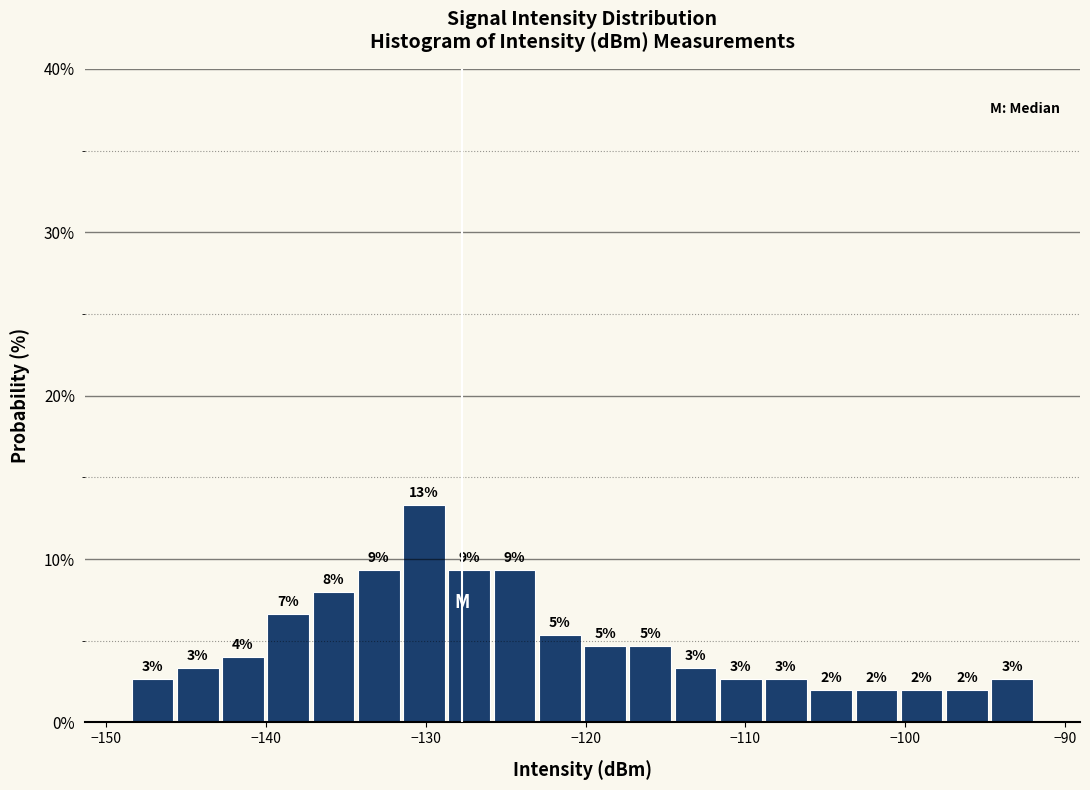

Around what value on the x-axis is the tallest bar? Give the approximate position of its centre, as read against the axis.

-130